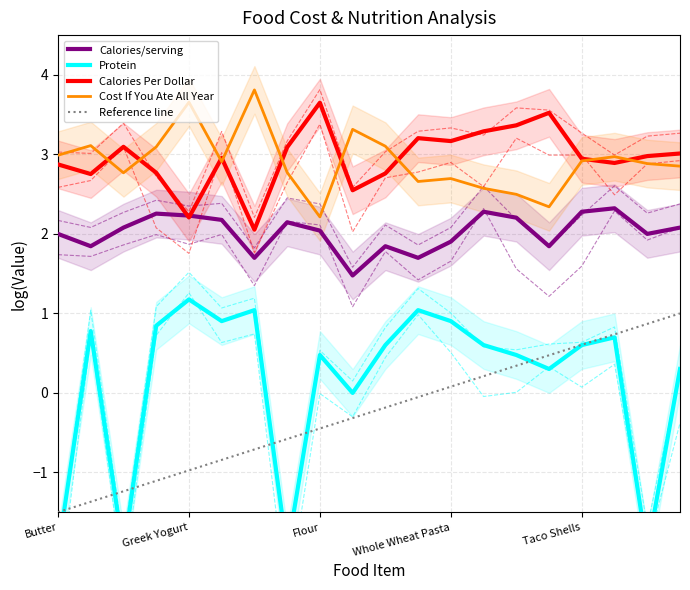

Does the chart display data point markers on the line(s)?

No